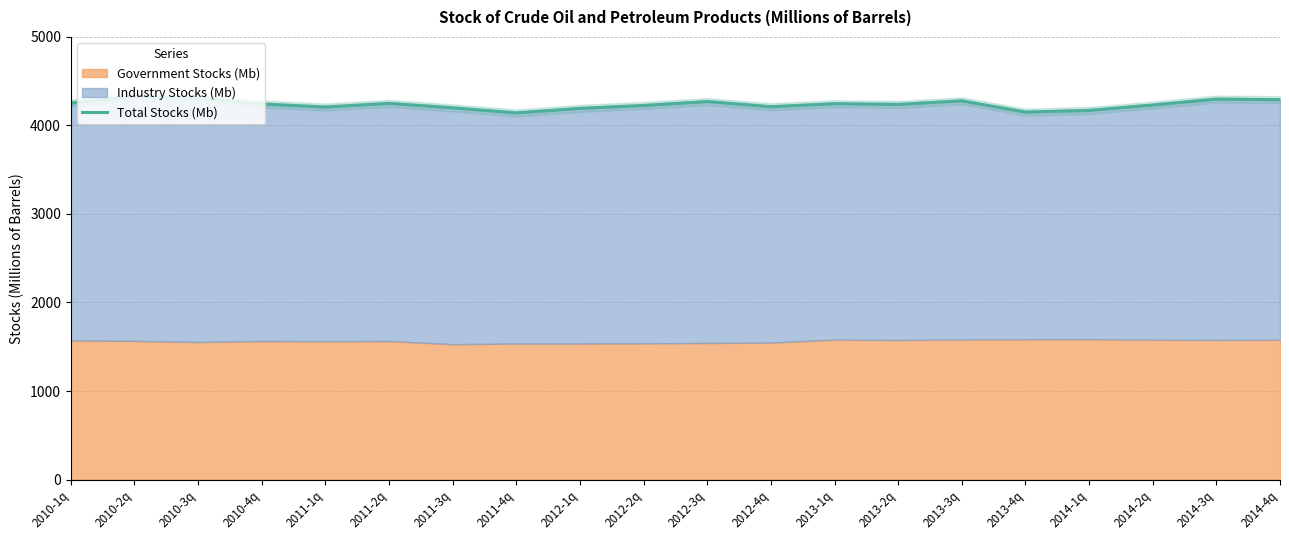

How many data points does each series have?

20